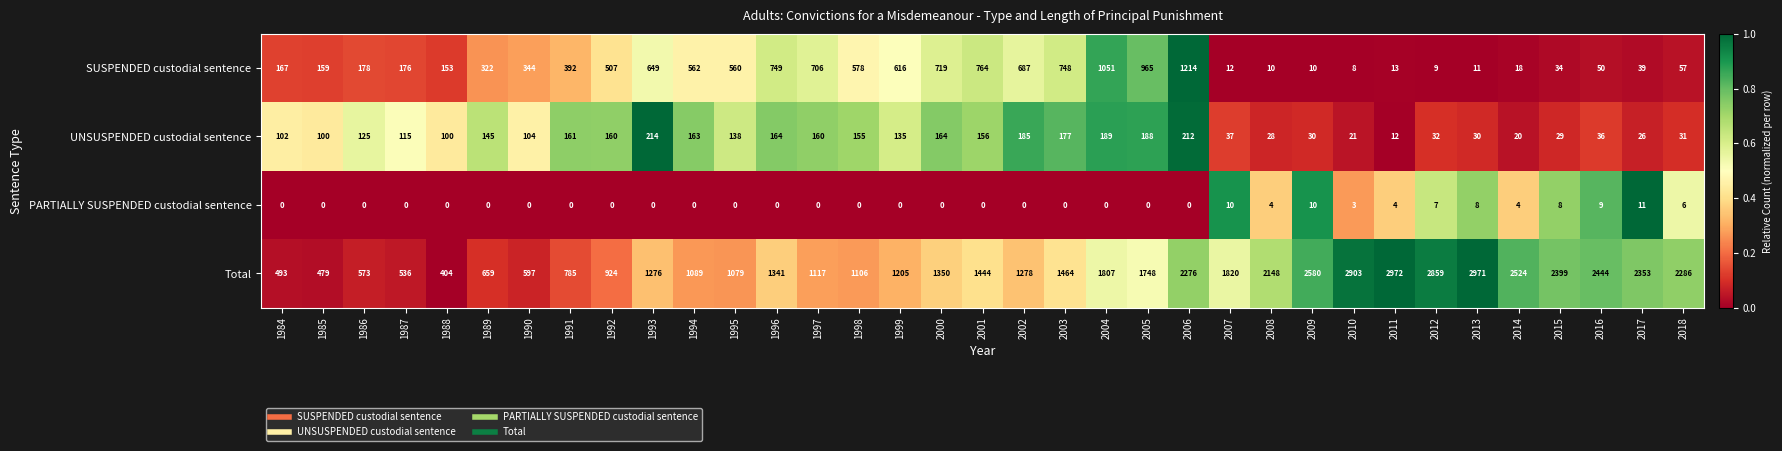

List the series in order of their peak value, highest first.

Total, SUSPENDED custodial sentence, UNSUSPENDED custodial sentence, PARTIALLY SUSPENDED custodial sentence